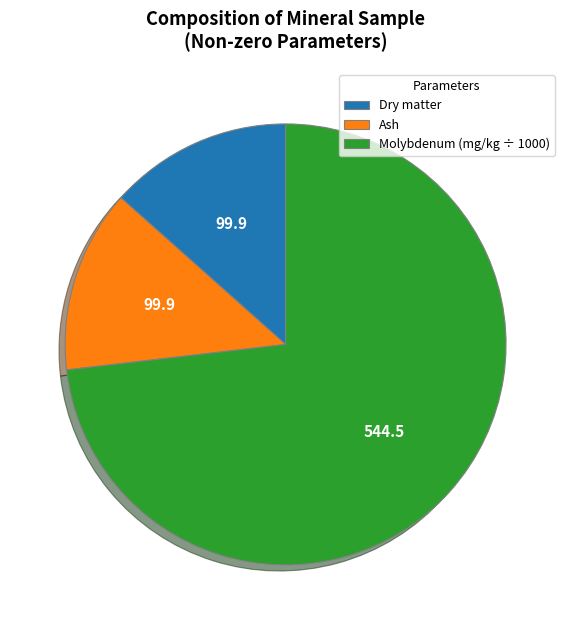

Is there any slice that represents more than half of the pie?

Yes